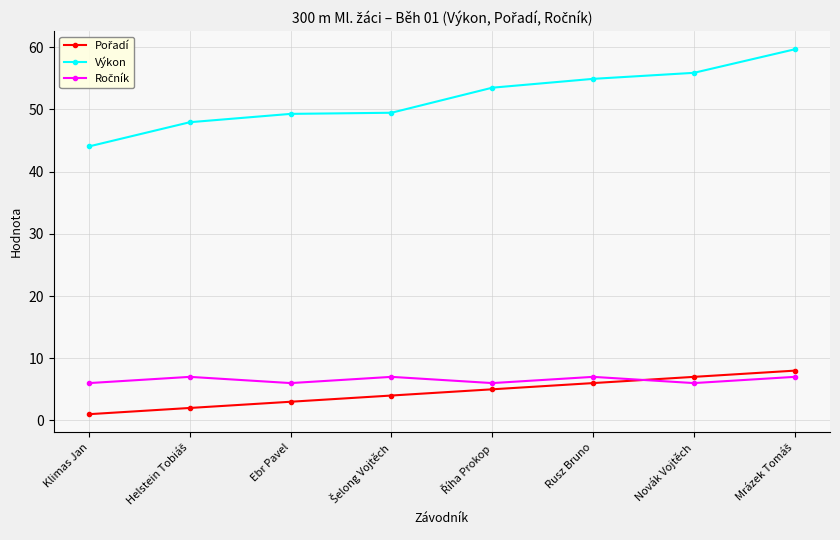

What is the maximum value shown in the chart?

59.7